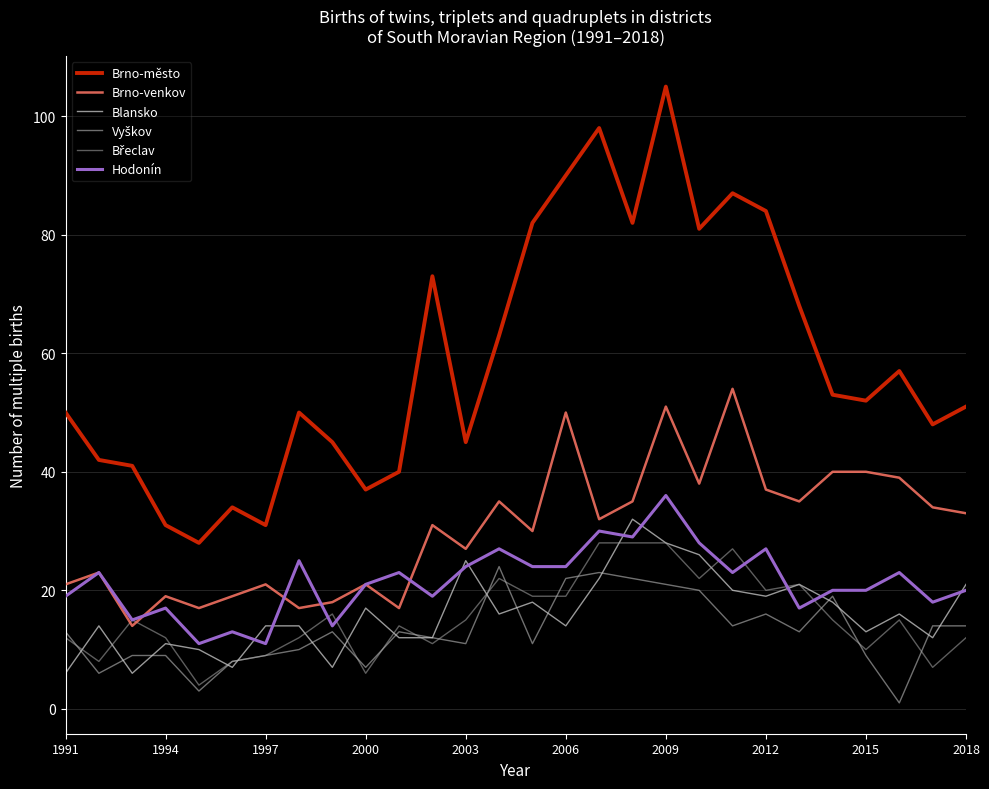

What is the minimum value for Brno-město?

28